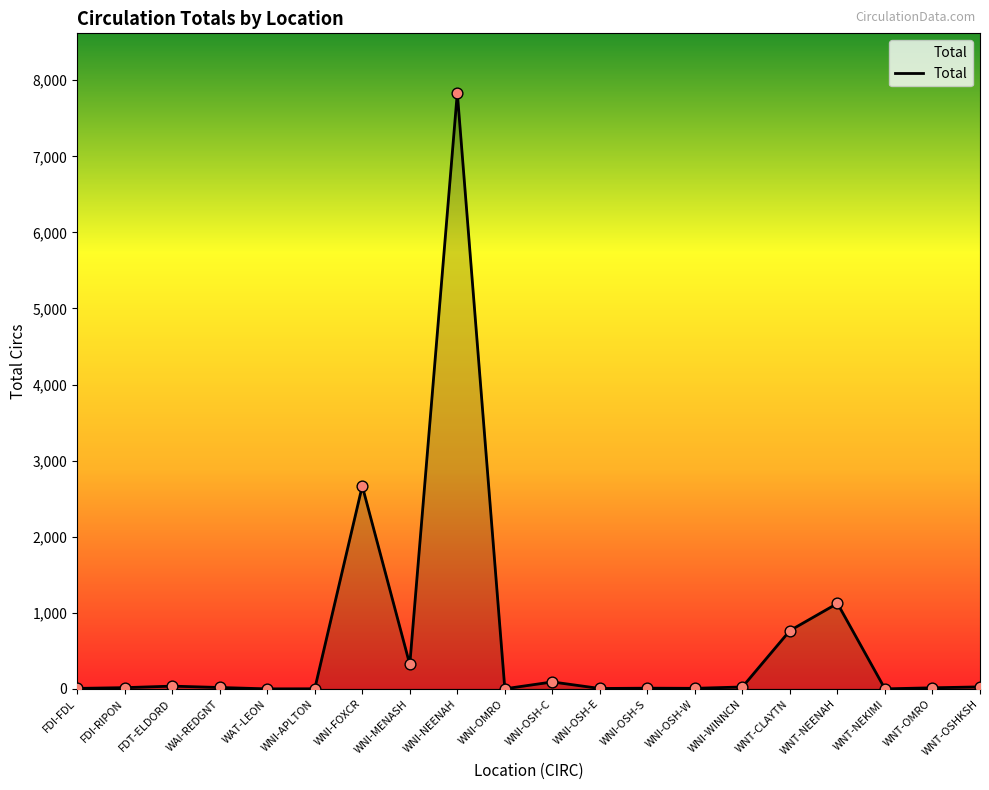

Approximately how many times larger is the value at WNT-OMRO compared to WNI-OSH-E?

2.5